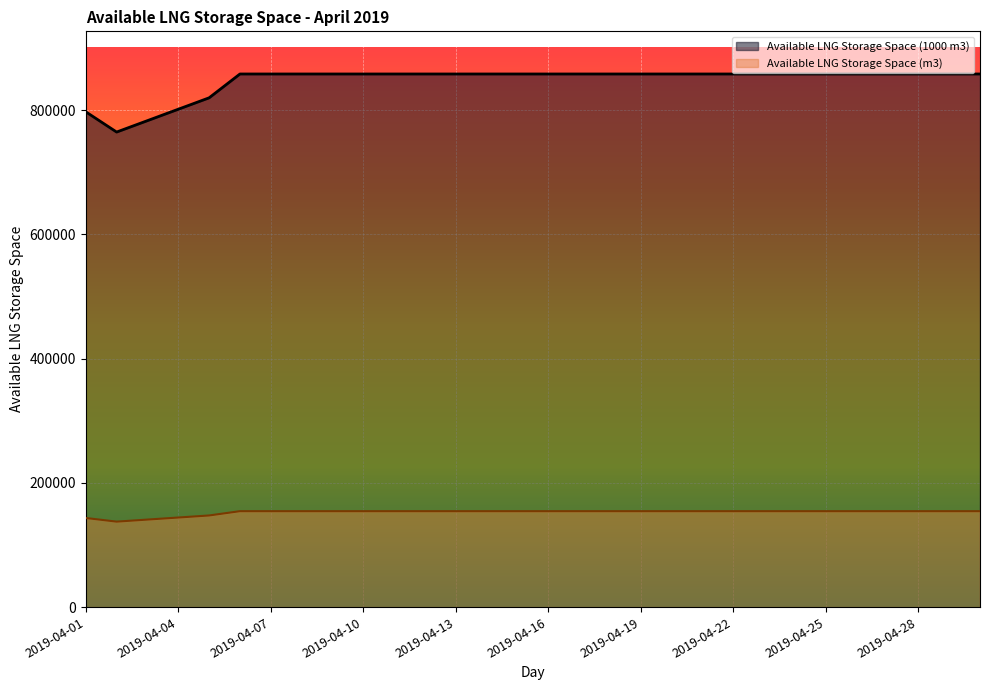

Which series has the largest total across all categories?

Available LNG Storage Space (1000 m3)